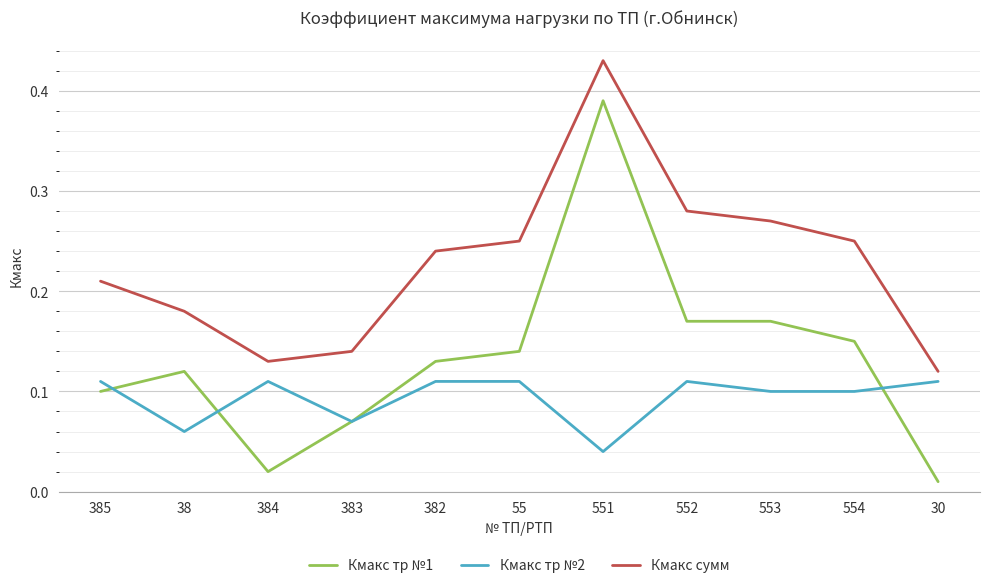

At which category is the sum across all series the highest?

551